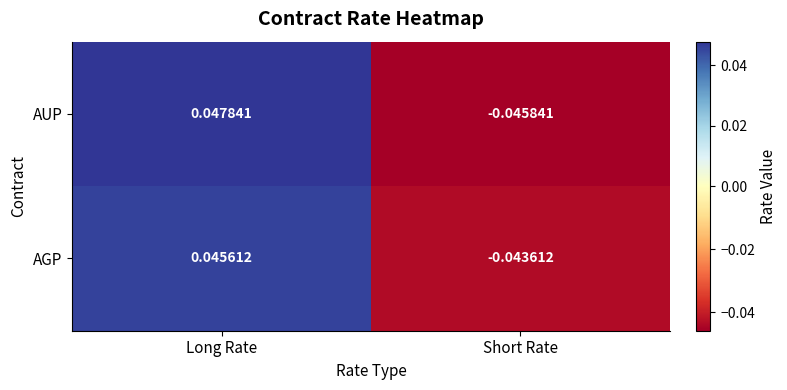

How many values in the AGP series exceed 0?

1